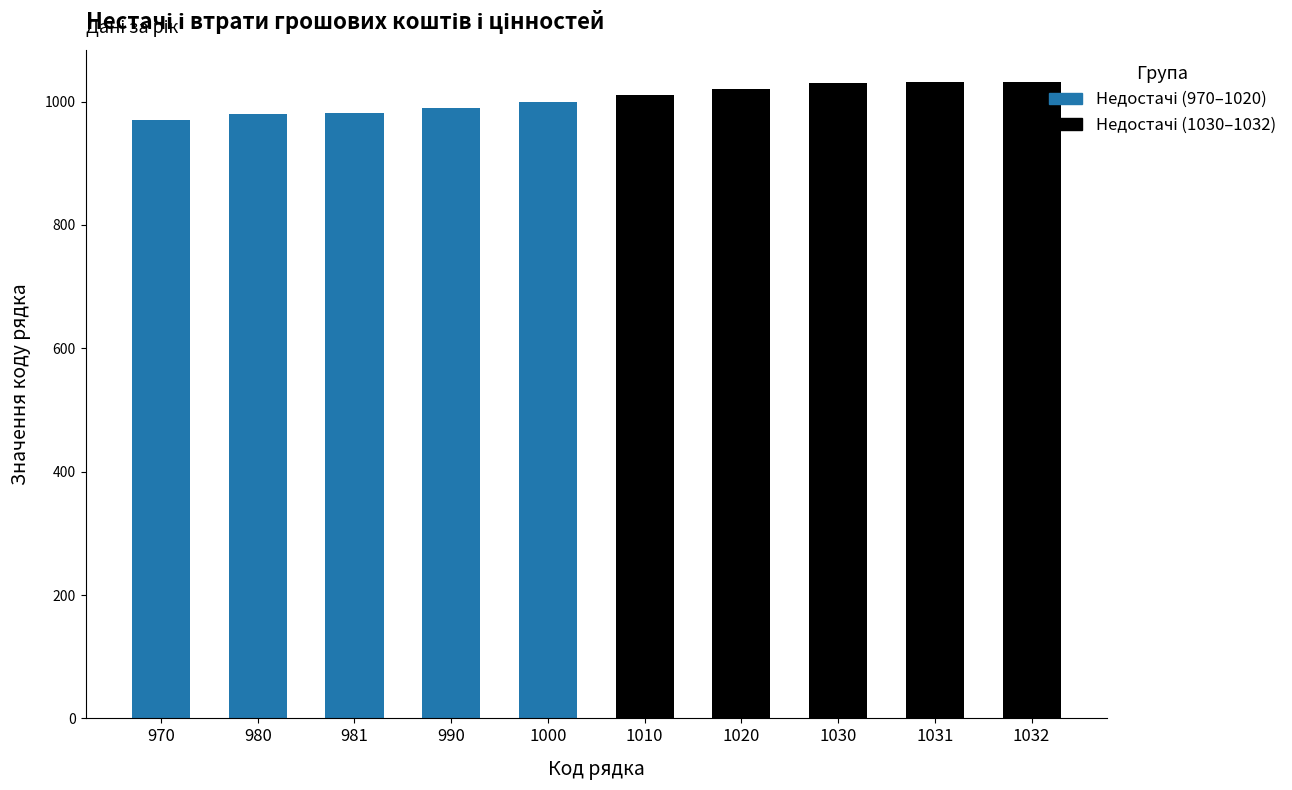

Count the number of data series in this chart.

1